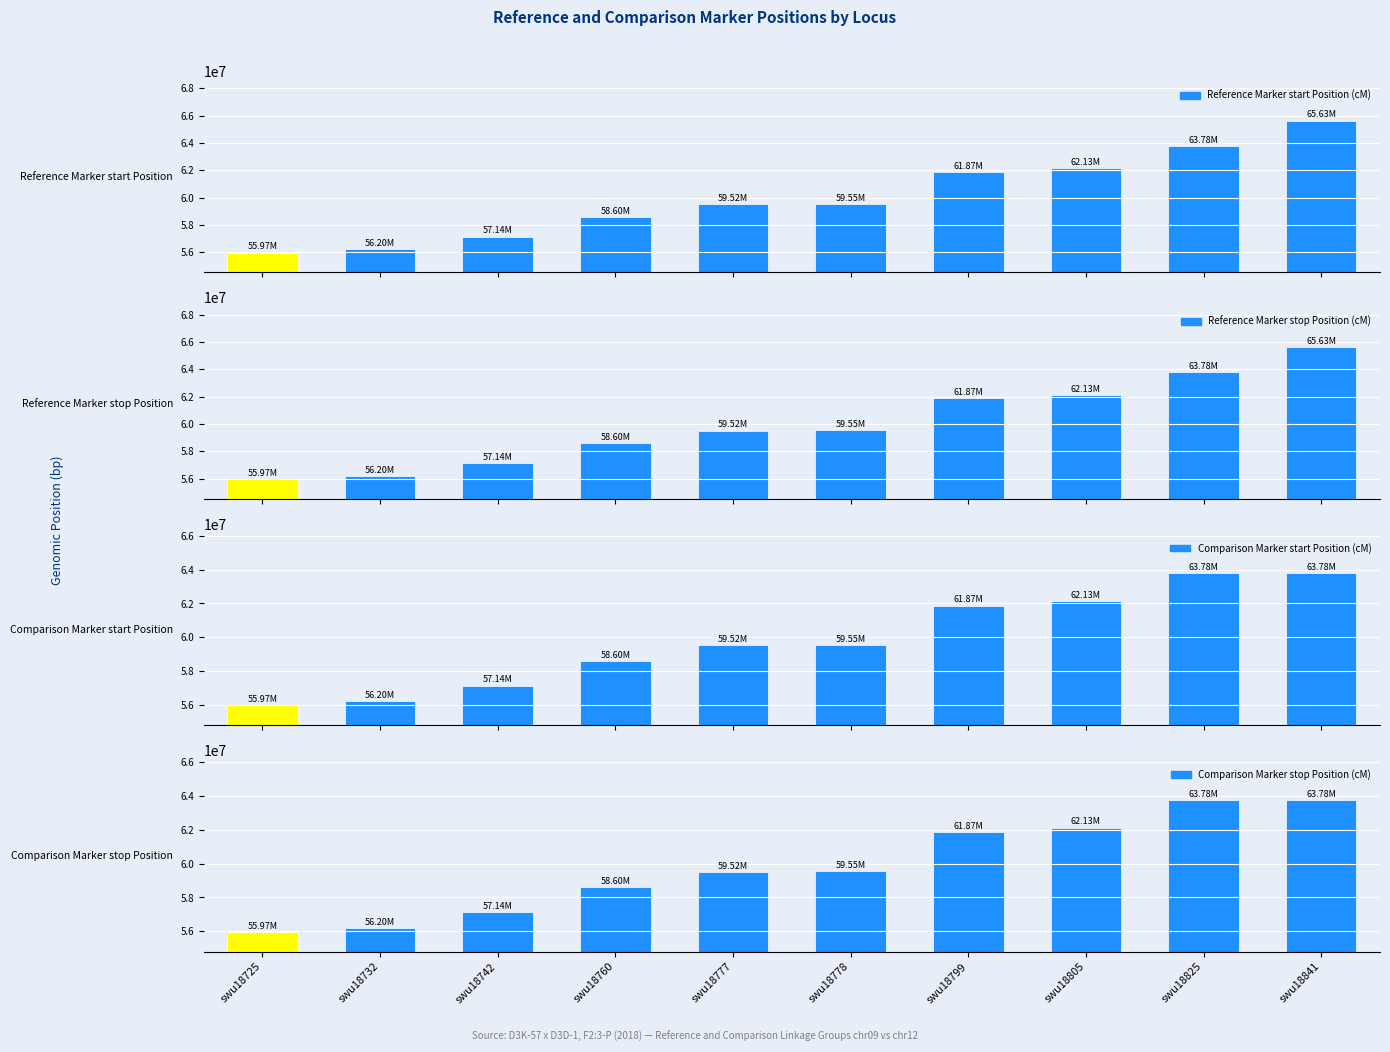

How many data points does each series have?

10